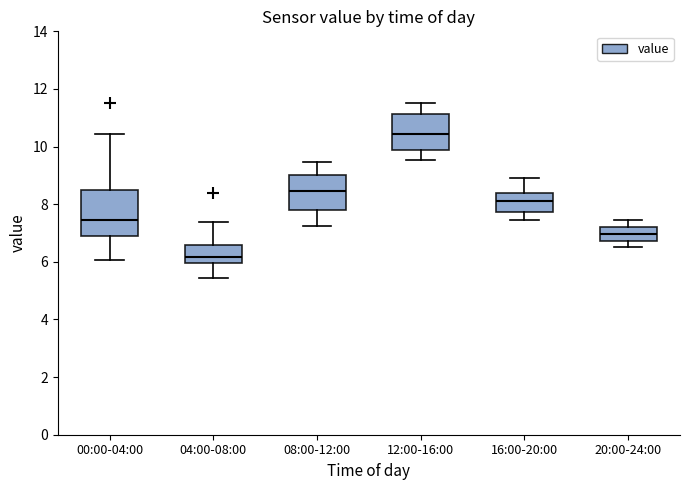

Where is the upper edge of the box for 12:00-16:00 on the y-axis? The values are not printed on the chart, so give them approximately, as read against the axis.

11.2